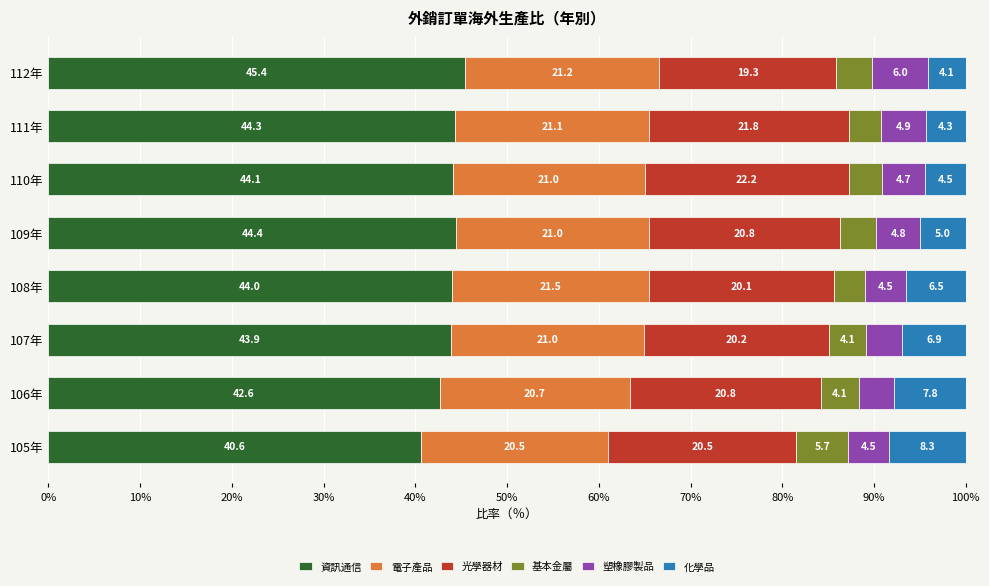

What is the difference between the second highest and second lowest values in the 資訊通信 series?

1.8